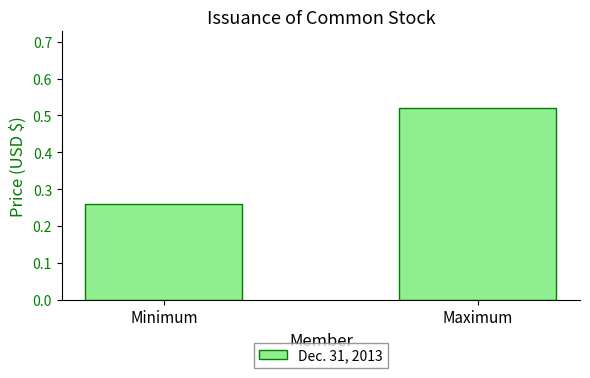

Is it true that the value at Maximum is 0.9?

False